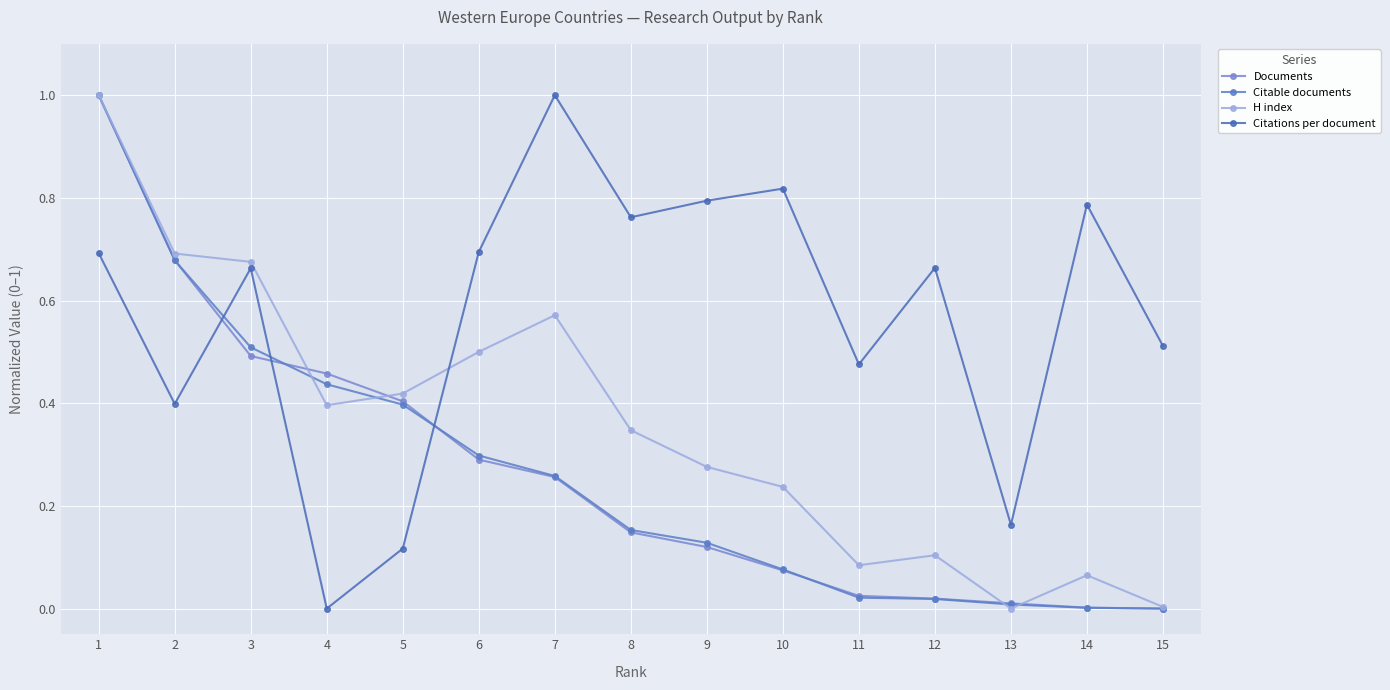

At 3, list the series in order from smallest to largest.

Documents, Citable documents, Citations per document, H index